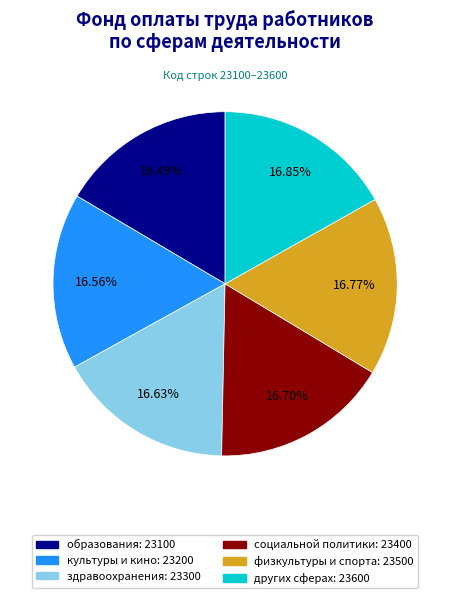

Does any single category account for the majority?

No